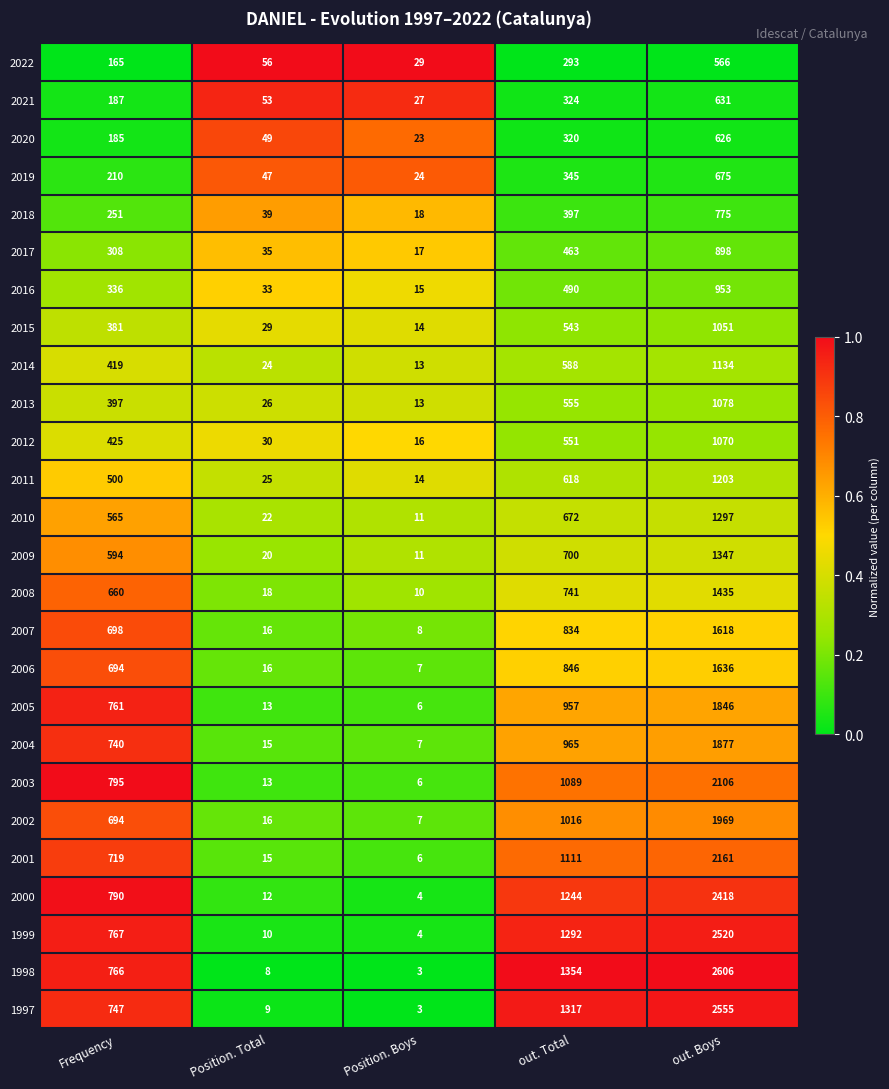

What is the sum of the 1999 values at out. Boys and Position. Total?

2530